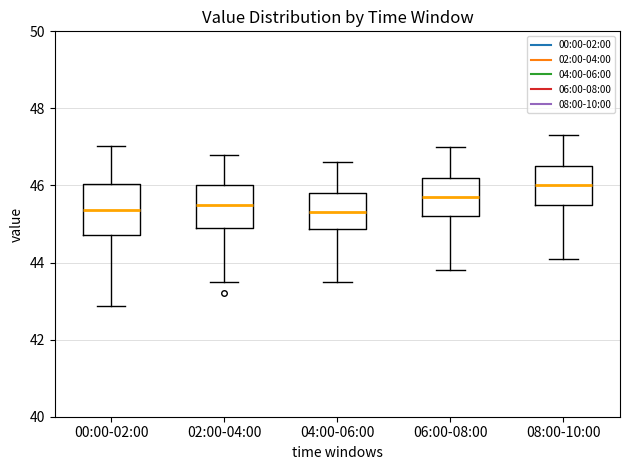

Reading left to right, read every box against the y-axis: the position of its median line, the range the box covers, and the ends of its whiskers. The values are not printed on the chart, so give them approximately, as read against the axis.

00:00-02:00: median 45.4, box 44.8 to 46.0, whiskers 42.8 to 47.0
02:00-04:00: median 45.6, box 45.0 to 46.0, whiskers 43.6 to 46.8
04:00-06:00: median 45.4, box 44.8 to 45.8, whiskers 43.6 to 46.6
06:00-08:00: median 45.8, box 45.2 to 46.2, whiskers 43.8 to 47.0
08:00-10:00: median 46.0, box 45.6 to 46.6, whiskers 44.2 to 47.4